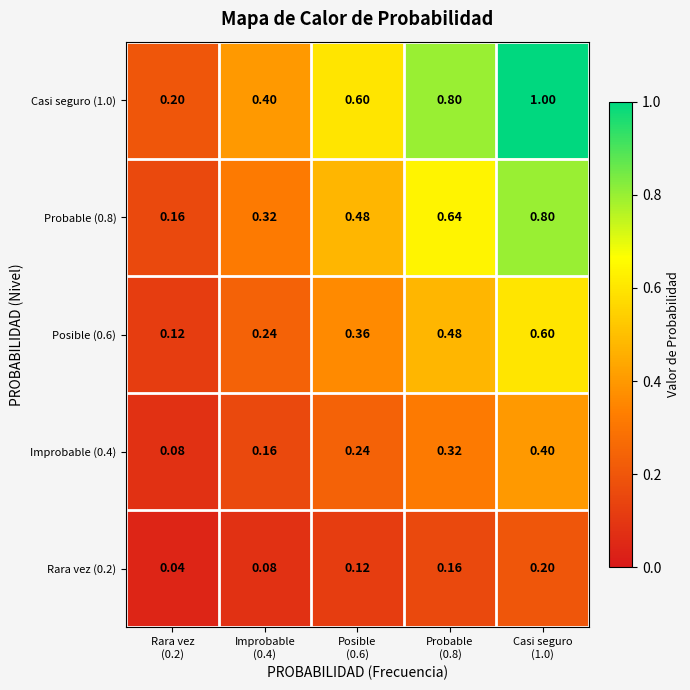

At which category does the chart reach its peak across all series?

Casi seguro
(1.0)